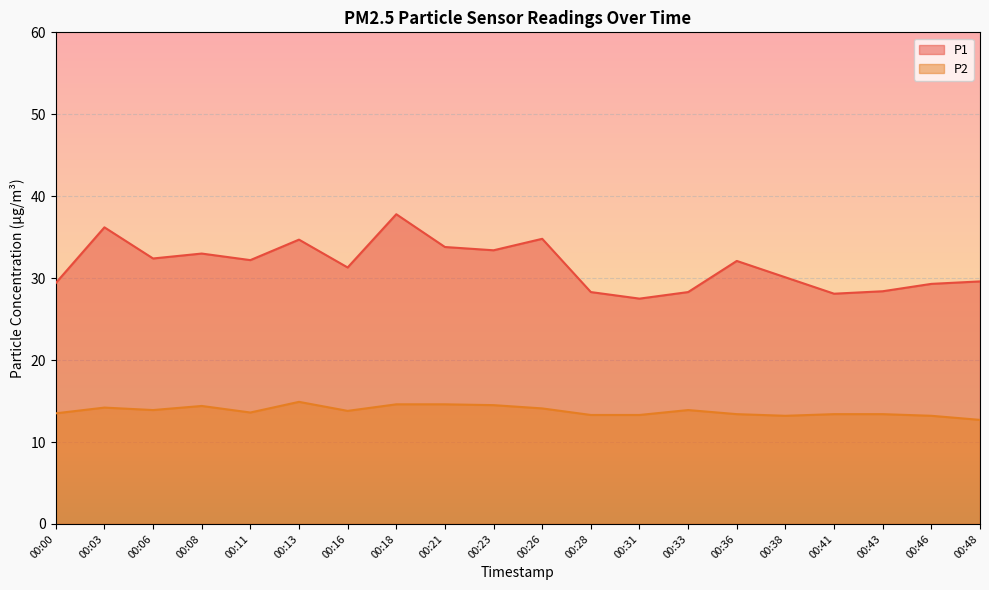

What is the maximum value shown in the chart?

37.8